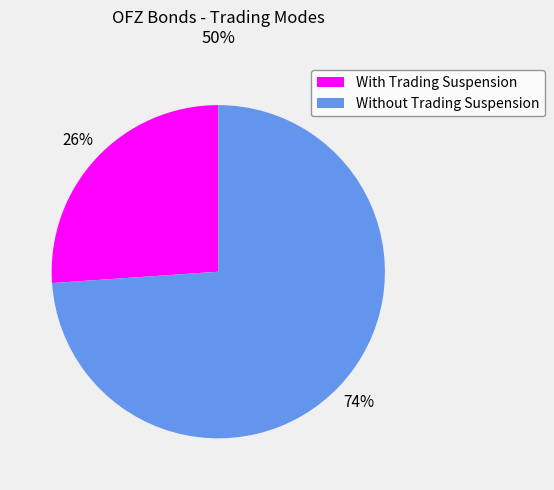

Approximately how many times larger is the value at Without Trading Suspension compared to With Trading Suspension?

2.8